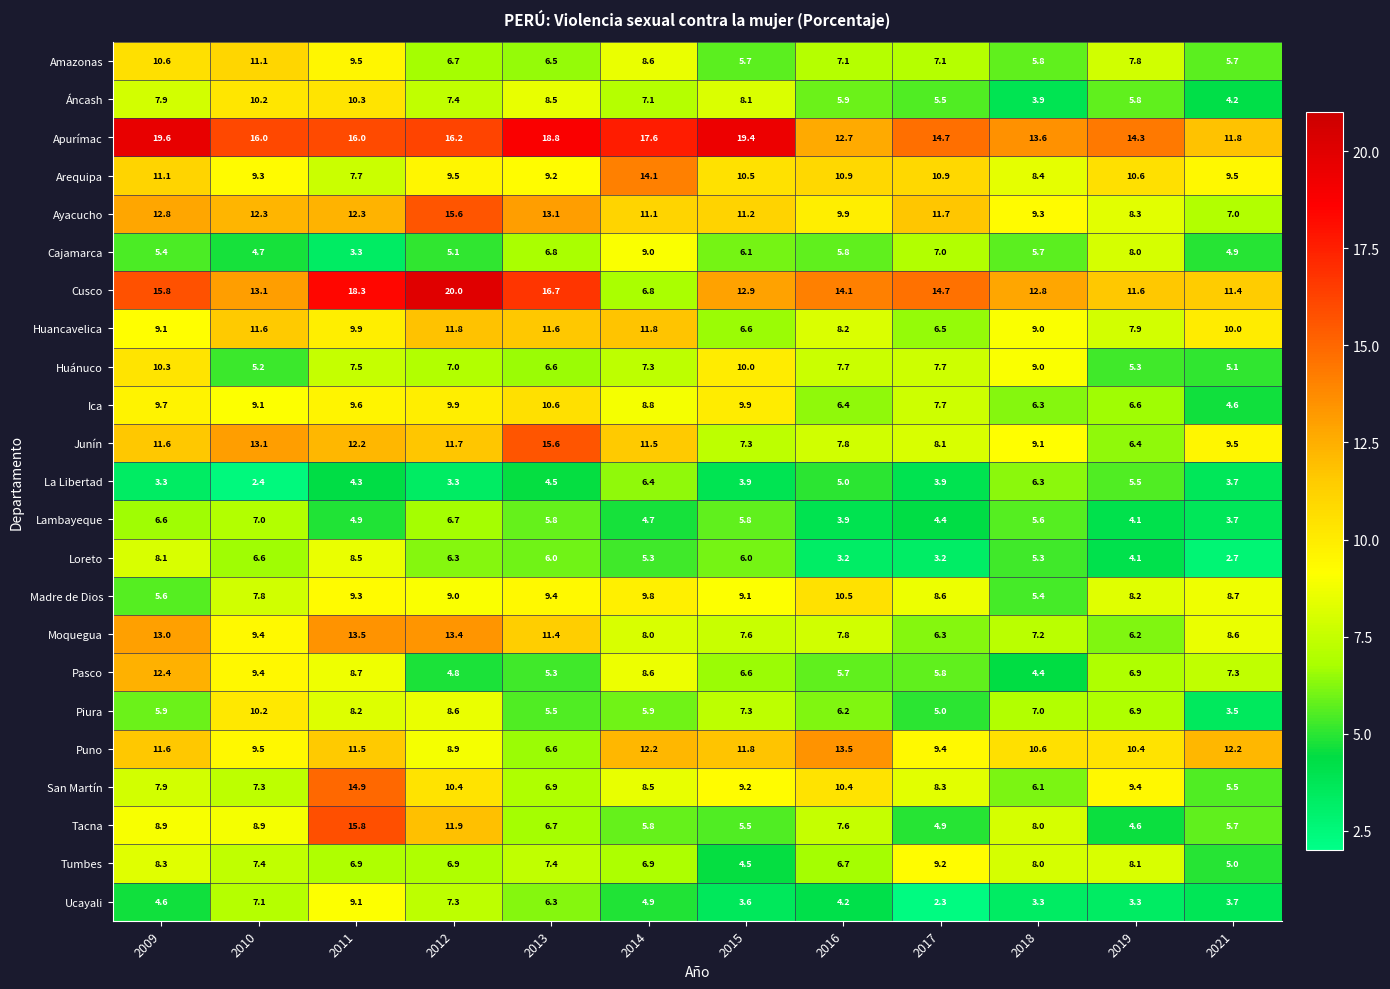

What is the sum of all Áncash values?

84.8